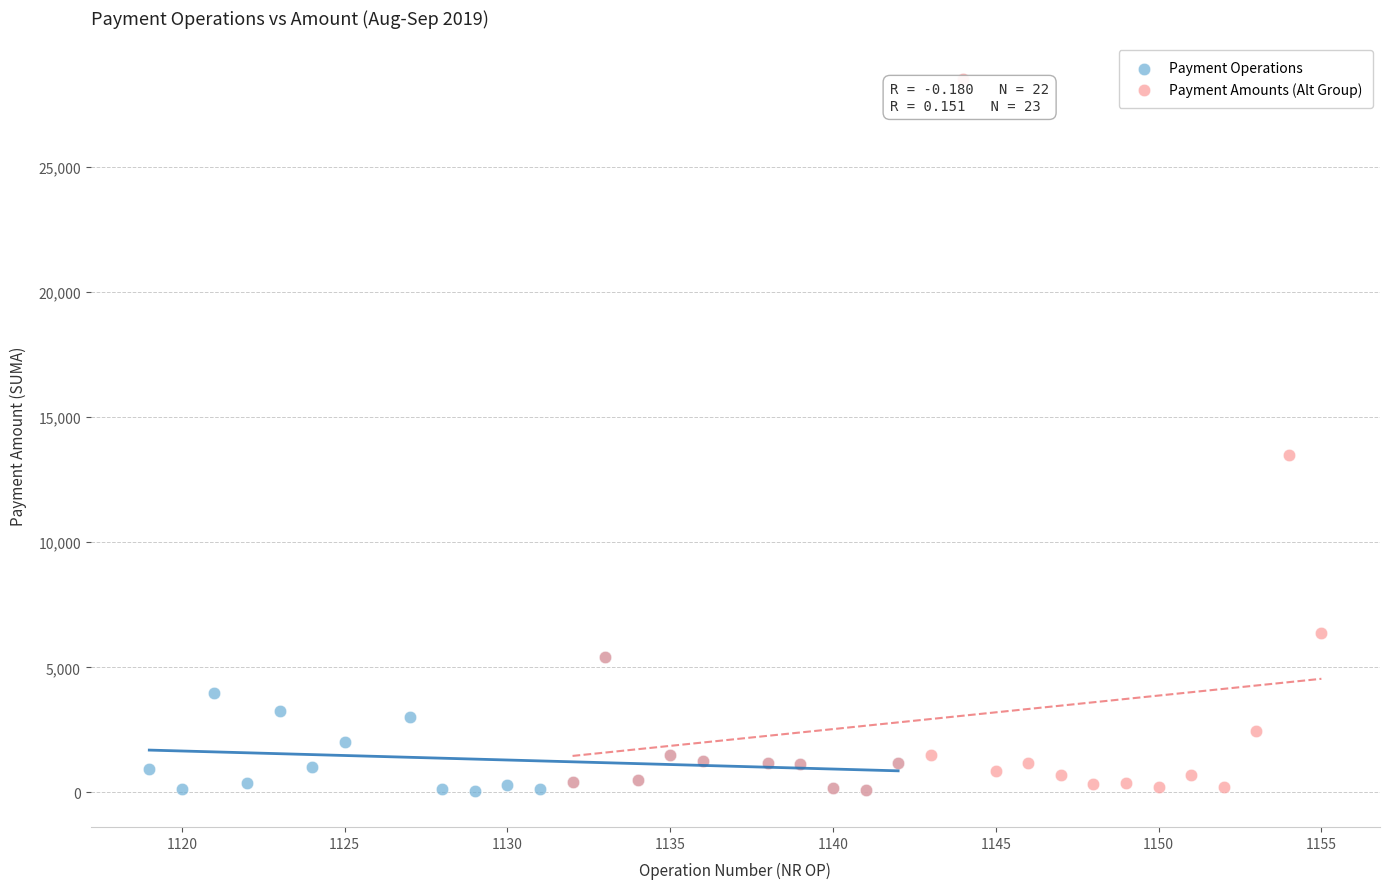

Which series has the largest Y range (max minus min)?

Payment Amounts (Alt Group)